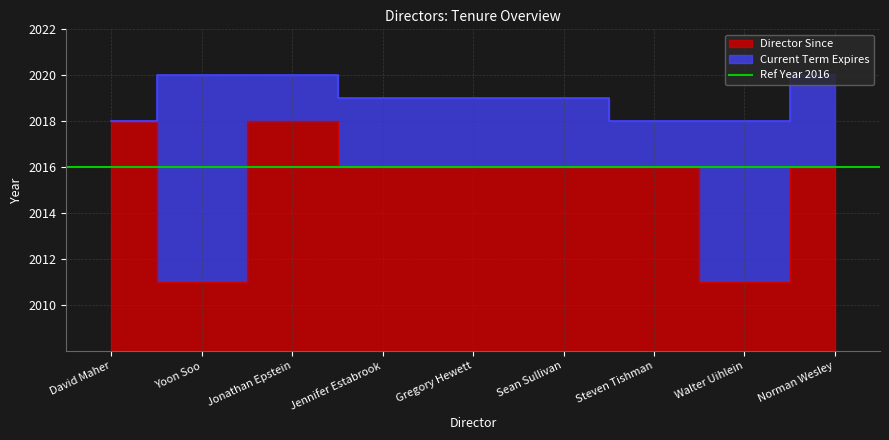

What is the approximate value of Current Term Expires at Jennifer Estabrook?

2019